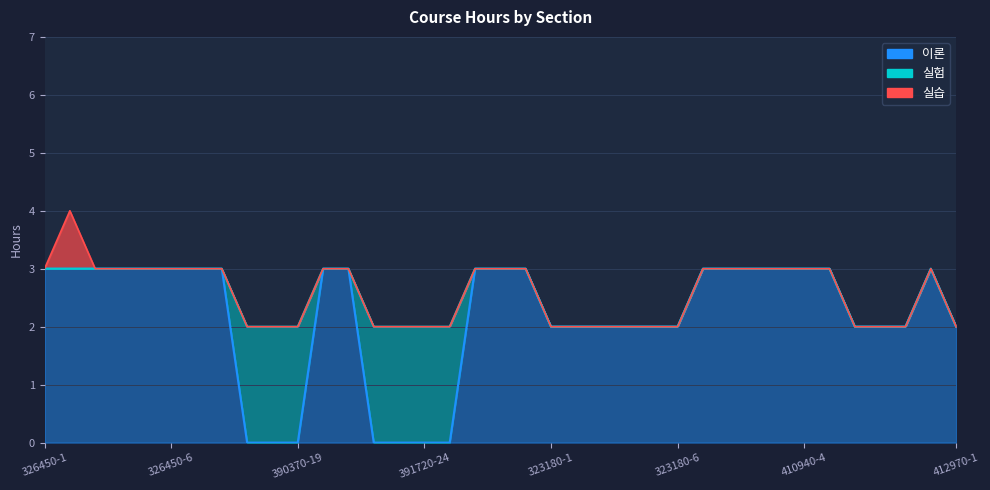

Reading left to right, what are all the values shown in this chart?

이론: 326450-1=3	326450-2=3	326450-3=3	326450-4=3	326450-5=3	326450-6=3	326450-7=3	390270-8=3	390370-17=0	390370-18=0	390370-19=0	390820-1=3	390820-2=3	390940-3=0	390940-4=0	391720-24=0	391720-25=0	418500-1=3	418500-2=3	418500-3=3	323180-1=2	323180-2=2	323180-3=2	323180-4=2	323180-5=2	323180-6=2	359270-1=3	410940-1=3	410940-2=3	410940-3=3	410940-4=3	410940-5=3	312490-1=2	312490-2=2	312490-3=2	438450-2=3	412970-1=2
실험: 326450-1=0	326450-2=0	326450-3=0	326450-4=0	326450-5=0	326450-6=0	326450-7=0	390270-8=0	390370-17=2	390370-18=2	390370-19=2	390820-1=0	390820-2=0	390940-3=2	390940-4=2	391720-24=2	391720-25=2	418500-1=0	418500-2=0	418500-3=0	323180-1=0	323180-2=0	323180-3=0	323180-4=0	323180-5=0	323180-6=0	359270-1=0	410940-1=0	410940-2=0	410940-3=0	410940-4=0	410940-5=0	312490-1=0	312490-2=0	312490-3=0	438450-2=0	412970-1=0
실습: 326450-1=0	326450-2=1	326450-3=0	326450-4=0	326450-5=0	326450-6=0	326450-7=0	390270-8=0	390370-17=0	390370-18=0	390370-19=0	390820-1=0	390820-2=0	390940-3=0	390940-4=0	391720-24=0	391720-25=0	418500-1=0	418500-2=0	418500-3=0	323180-1=0	323180-2=0	323180-3=0	323180-4=0	323180-5=0	323180-6=0	359270-1=0	410940-1=0	410940-2=0	410940-3=0	410940-4=0	410940-5=0	312490-1=0	312490-2=0	312490-3=0	438450-2=0	412970-1=0